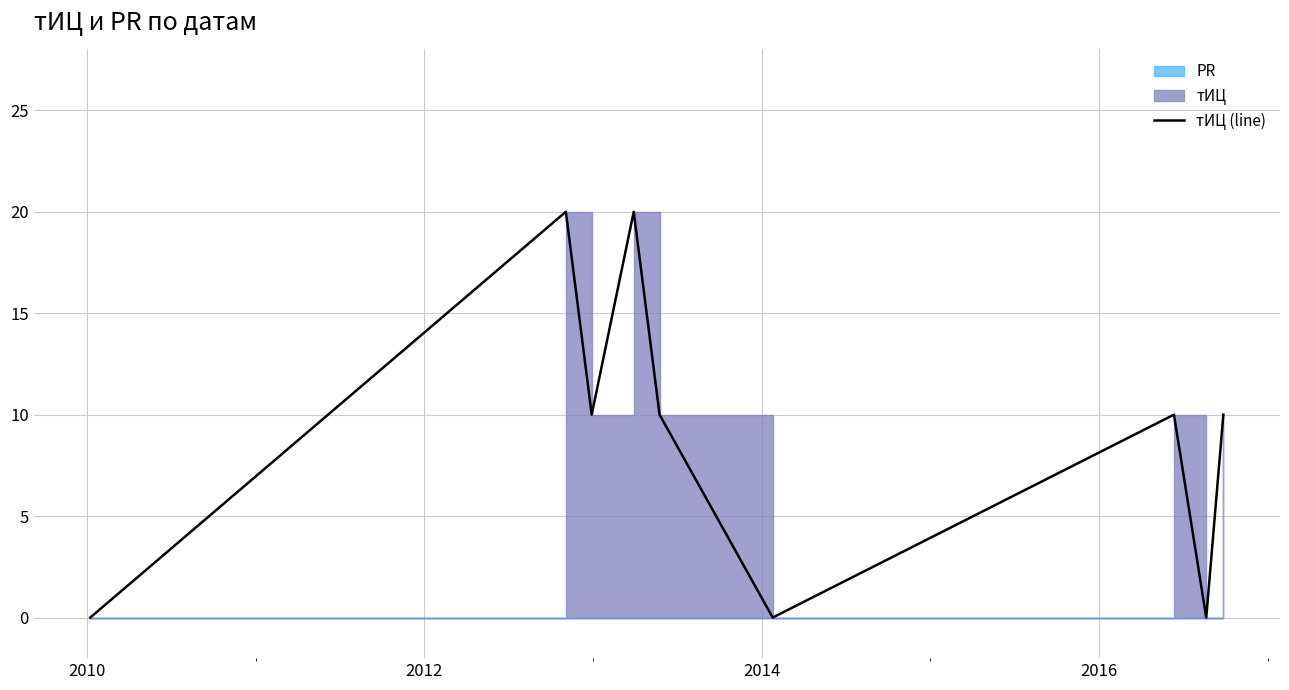

How many lines are shown in the chart?

1